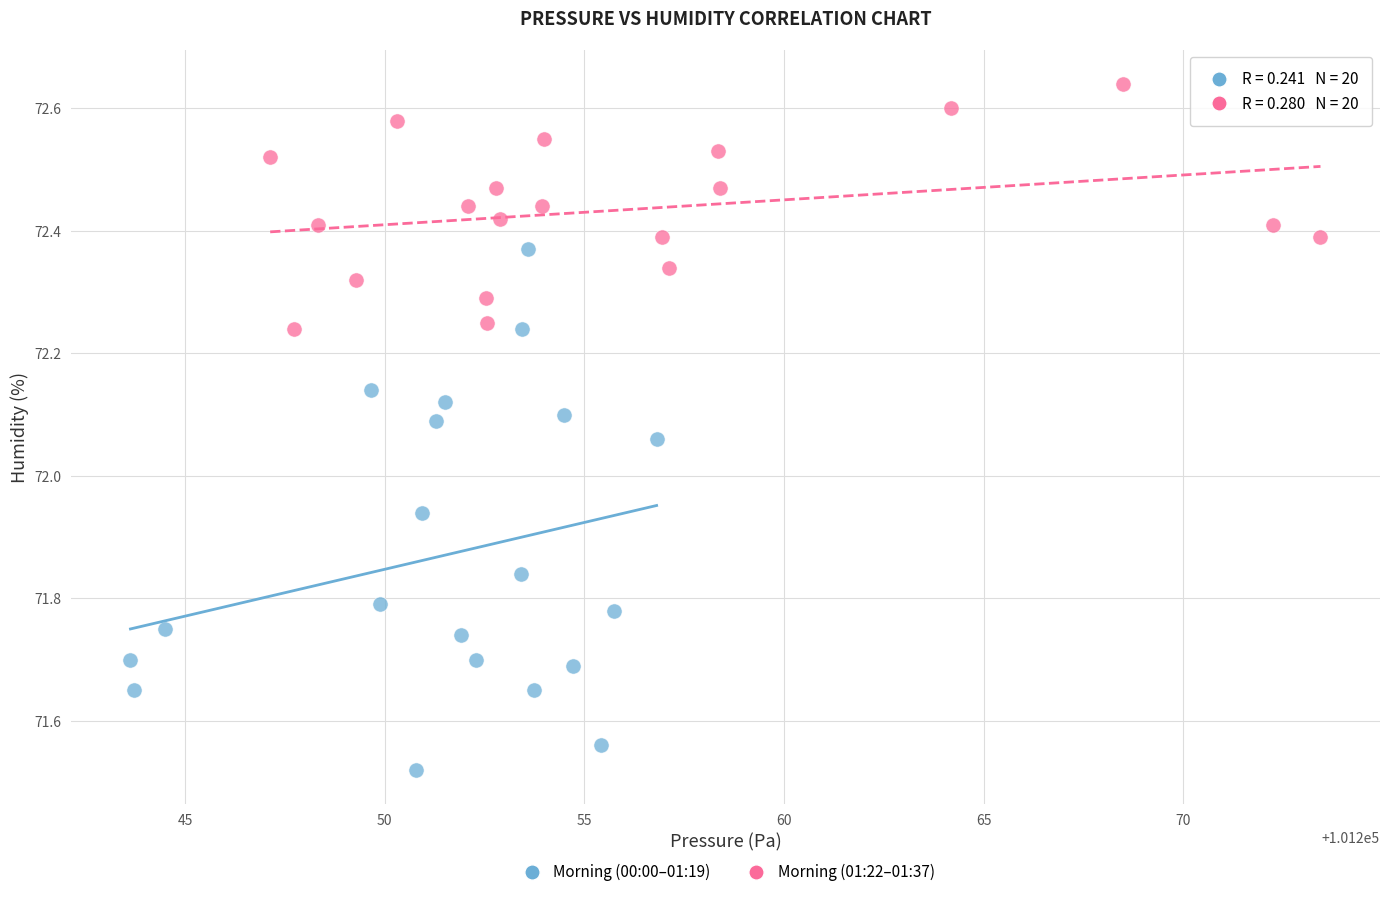

Which series has the largest Y range (max minus min)?

Morning (00:00–01:19)